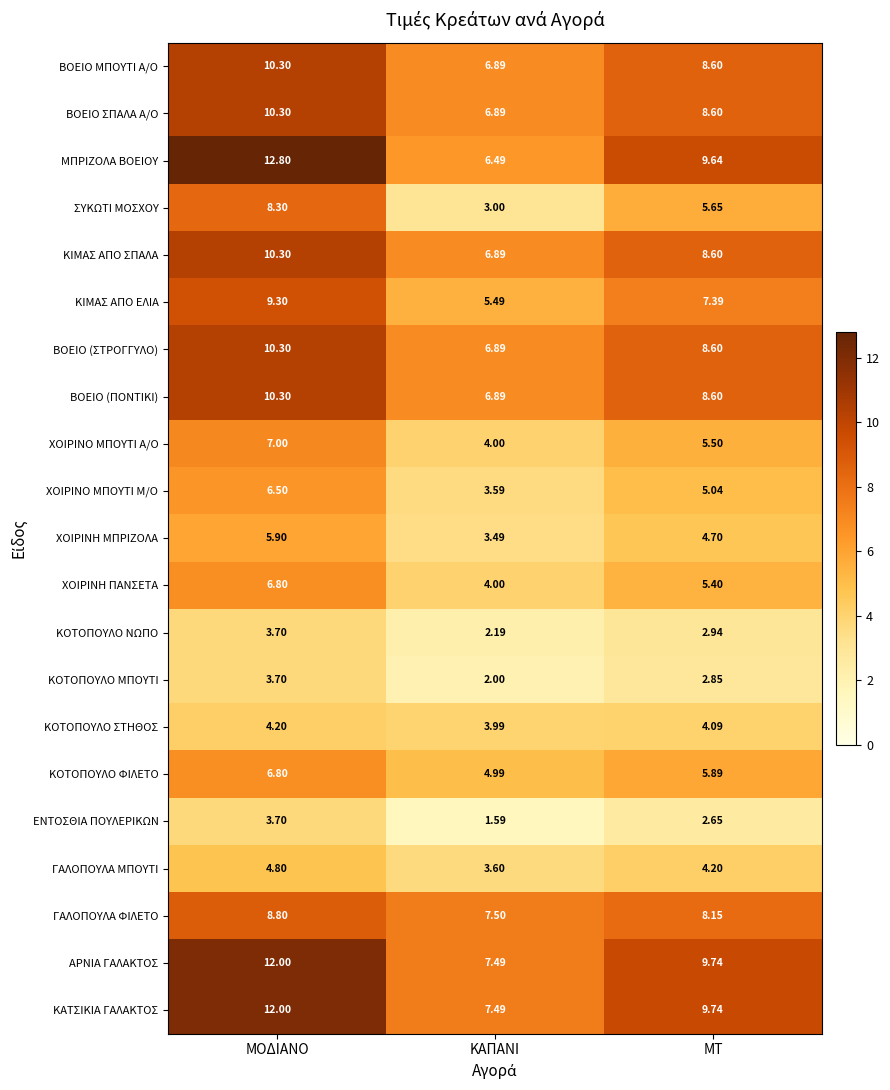

Rank the categories by ΕΝΤΟΣΘΙΑ ΠΟΥΛΕΡΙΚΩΝ value from highest to lowest.

ΜΟΔΙΑΝΟ, ΜΤ, ΚΑΠΑΝΙ